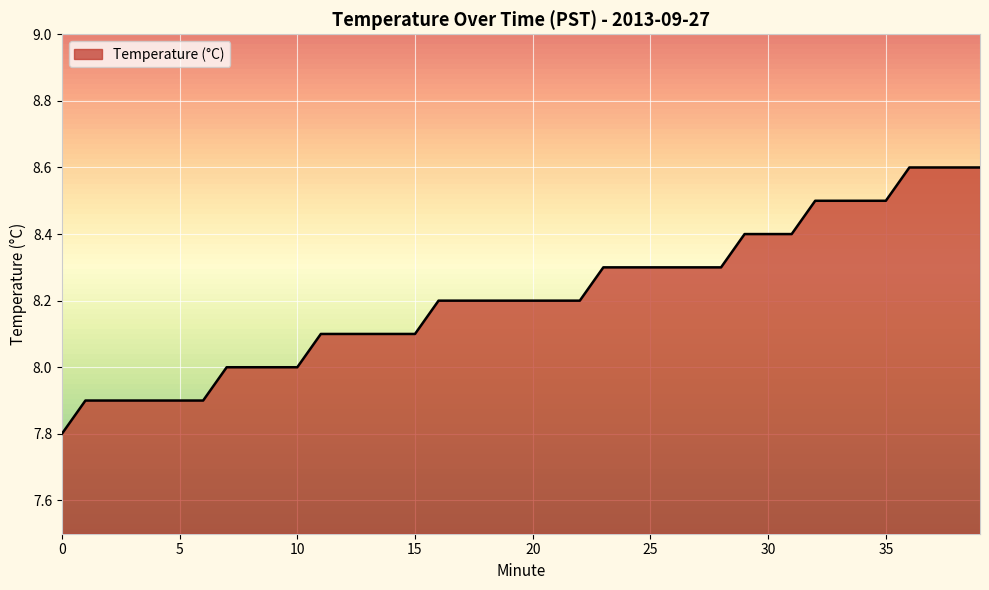

What is the maximum value shown in the chart?

8.6